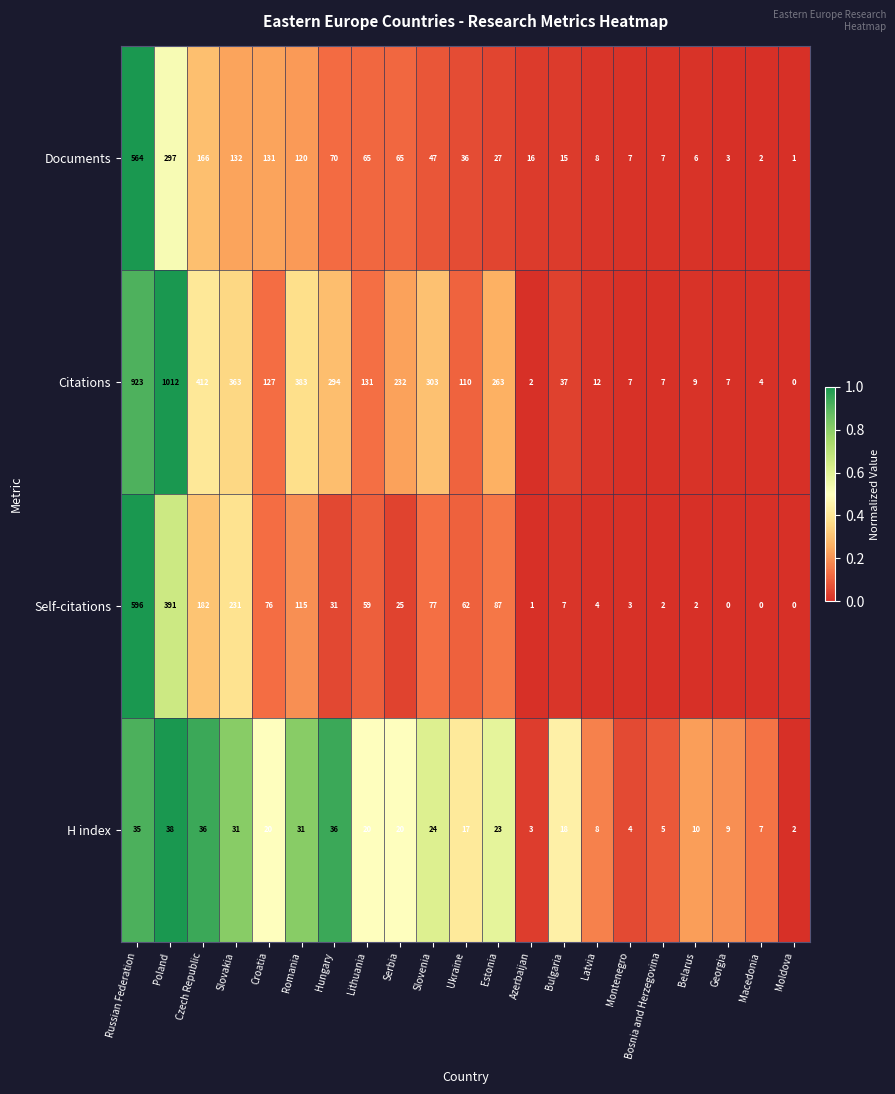

What is the difference between the second highest and minimum values in the Citations series?

923